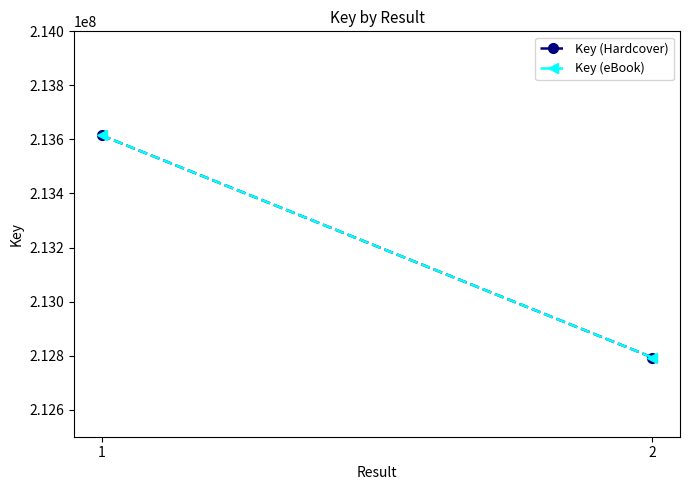

What is the sum of all Key (eBook) values?

426408000